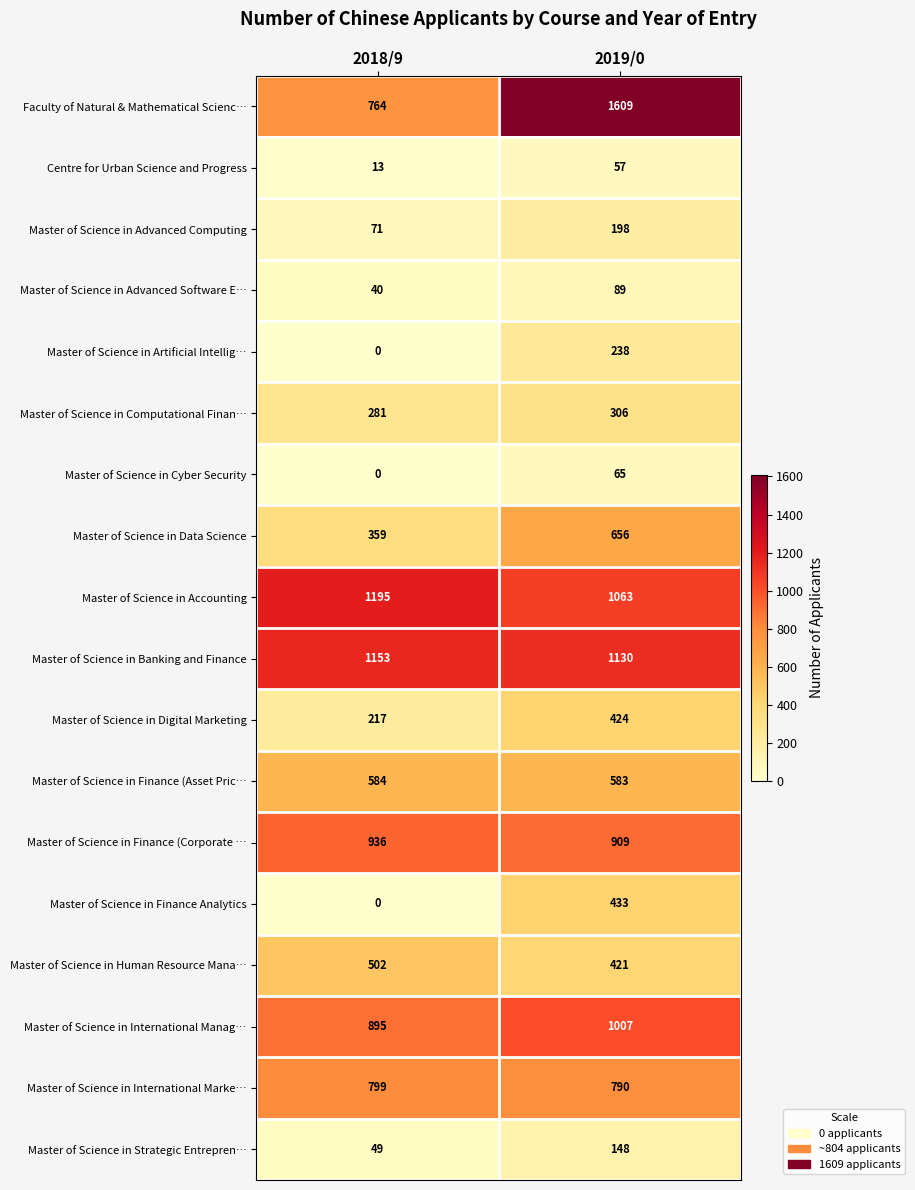

Count the number of data series in this chart.

18